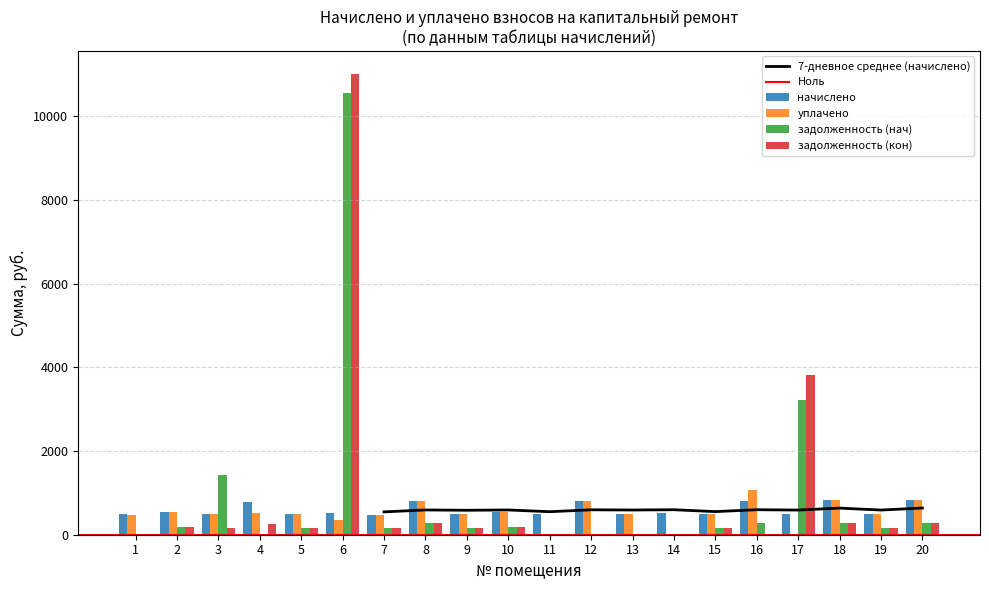

What is the average value of the уплачено series?

512.3